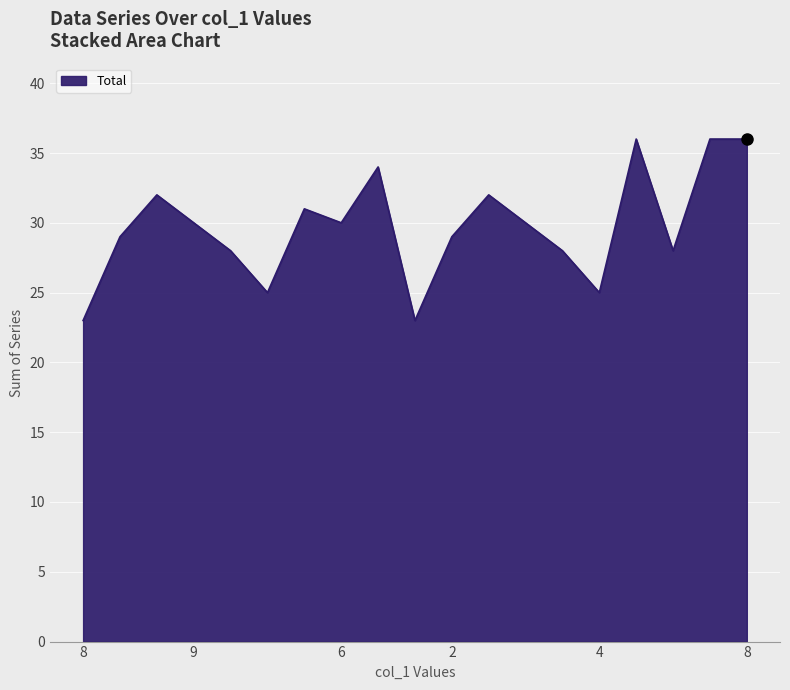

What is the maximum value shown in the chart?

36